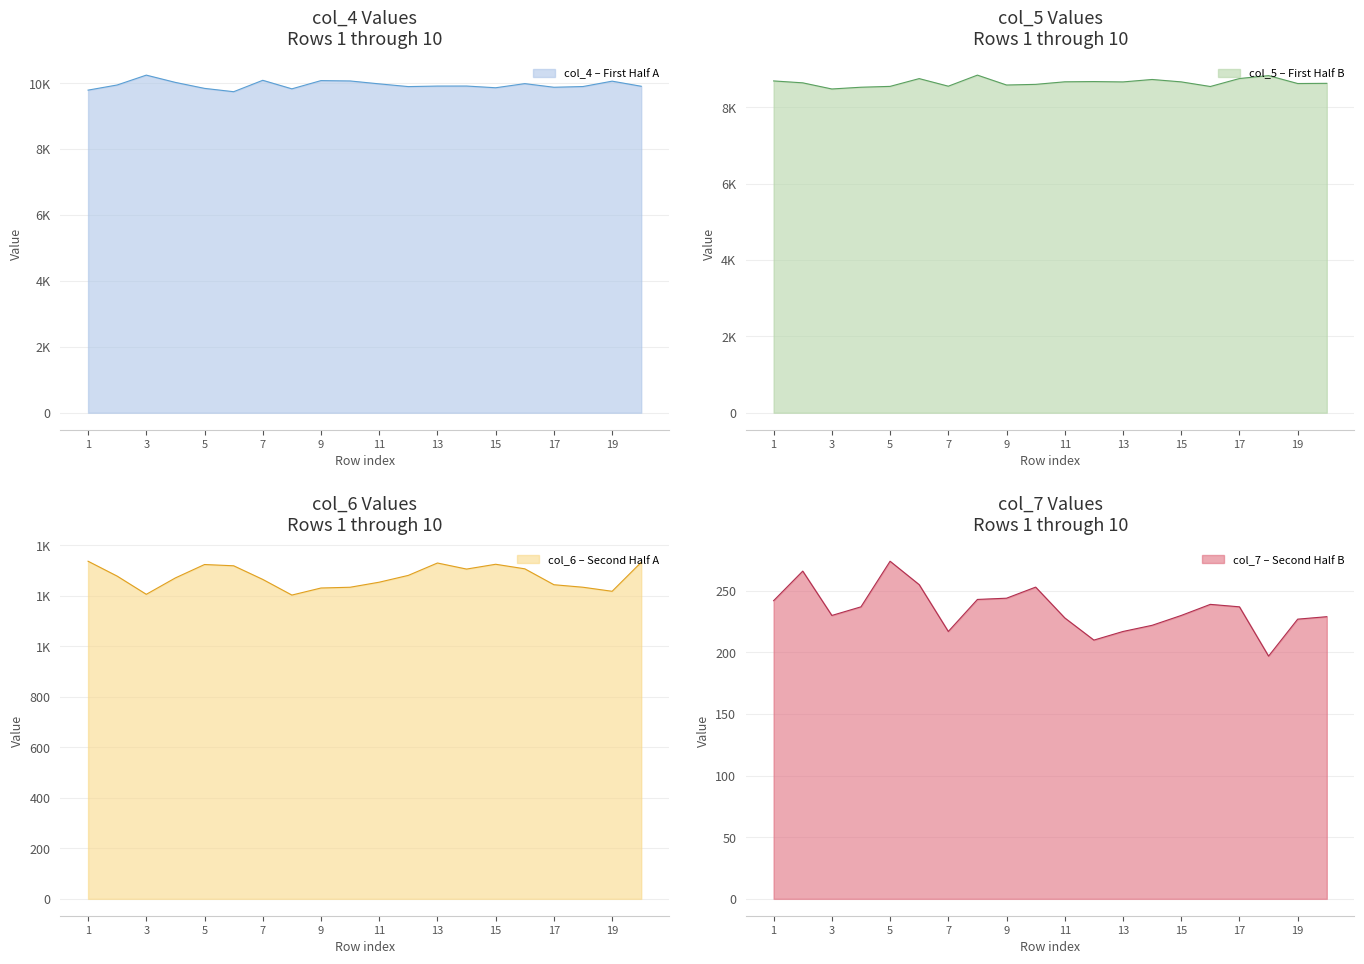

What is the difference between the maximum and minimum values in the col_4 series?

503